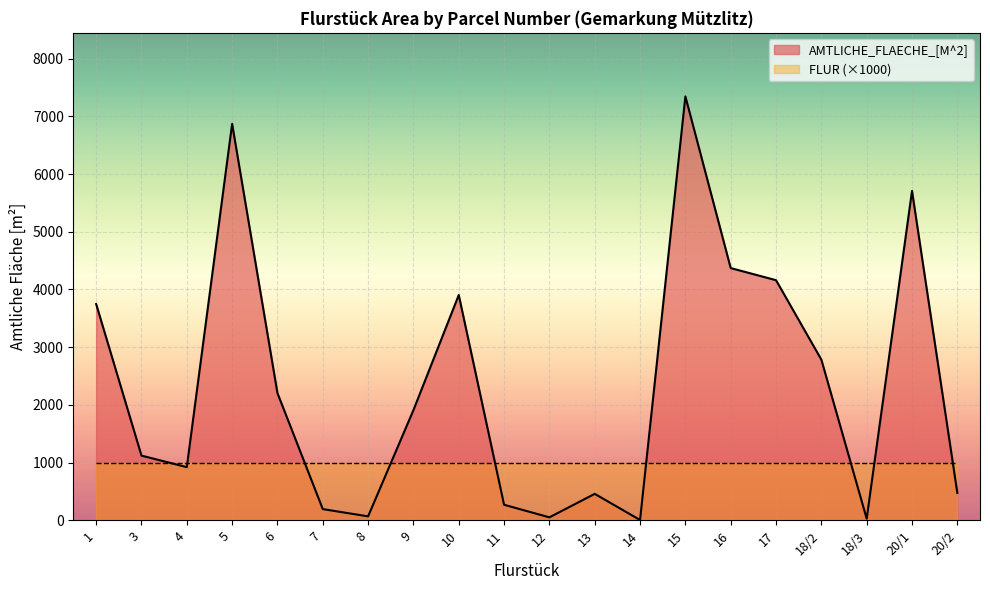

What is the average value?

2329